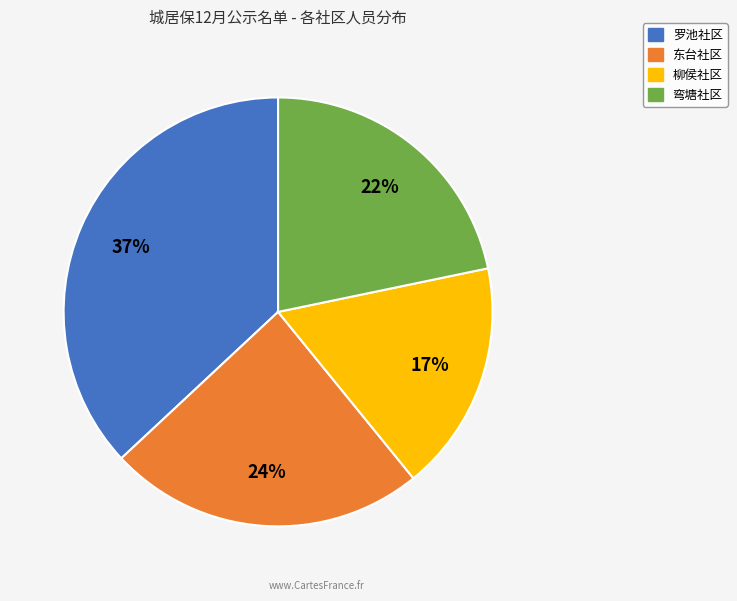

Which has a higher value, 东台社区 or 弯塘社区?

东台社区